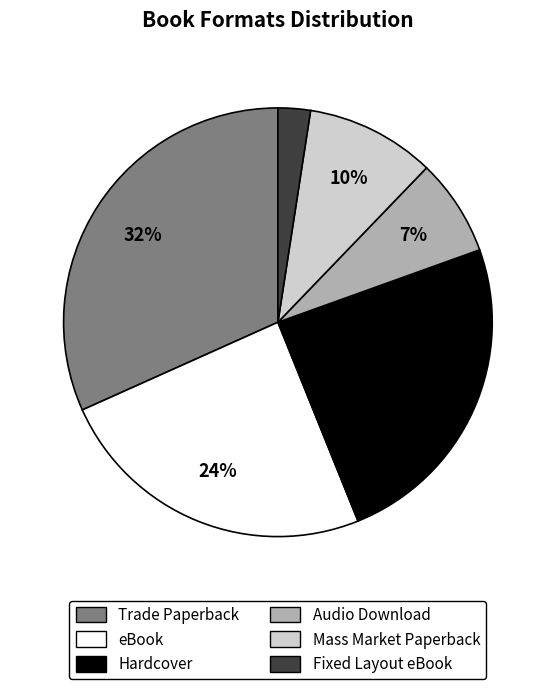

Which has a higher value, Hardcover or Trade Paperback?

Trade Paperback